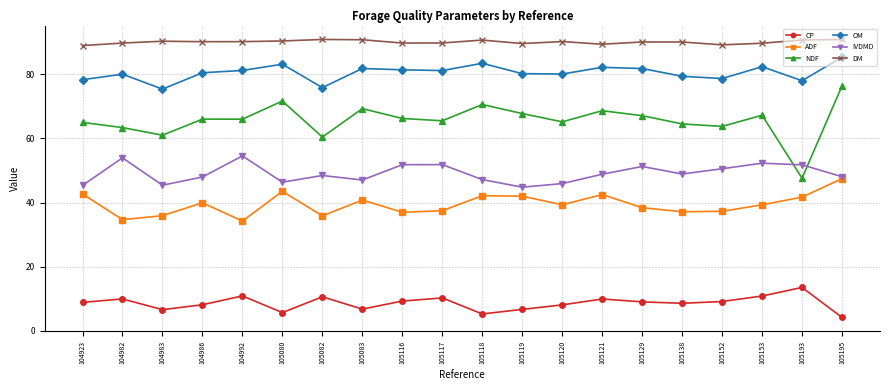

True or false: CP has more than 1 points higher than both neighbors.

True